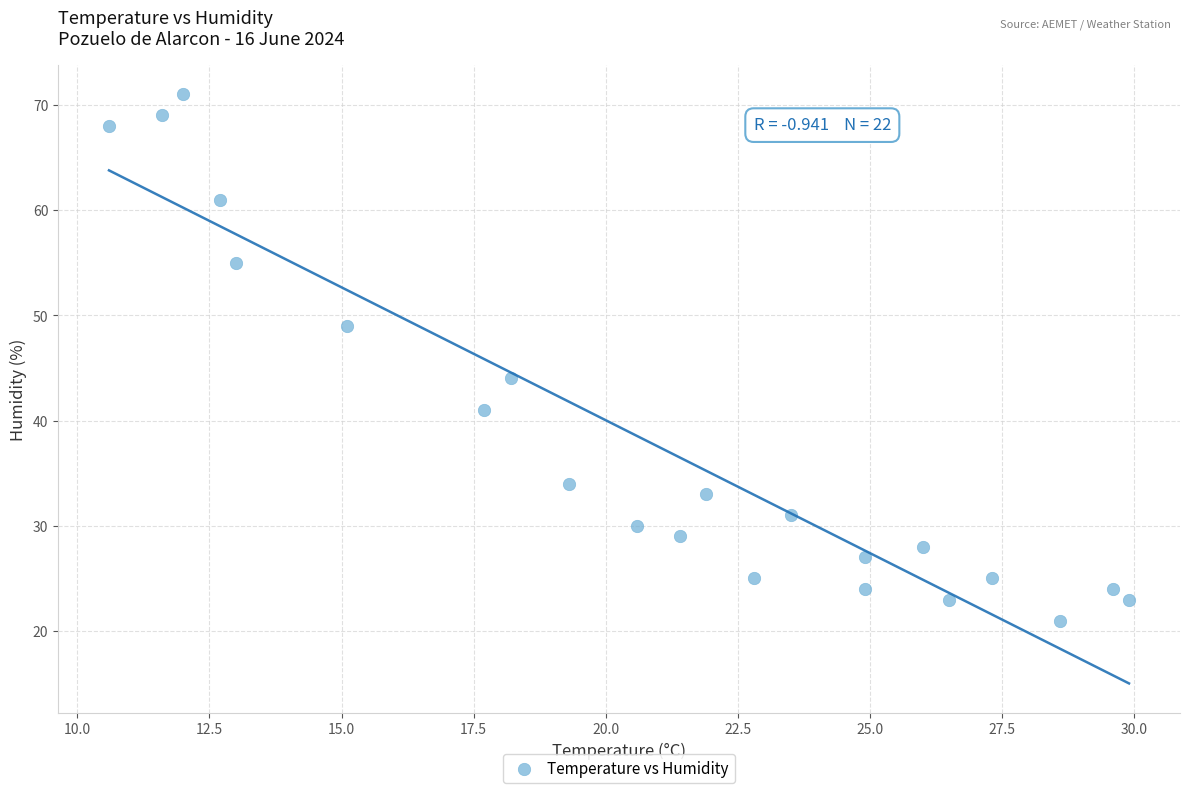

What Y value in the scatter plot is closest to 46?

44